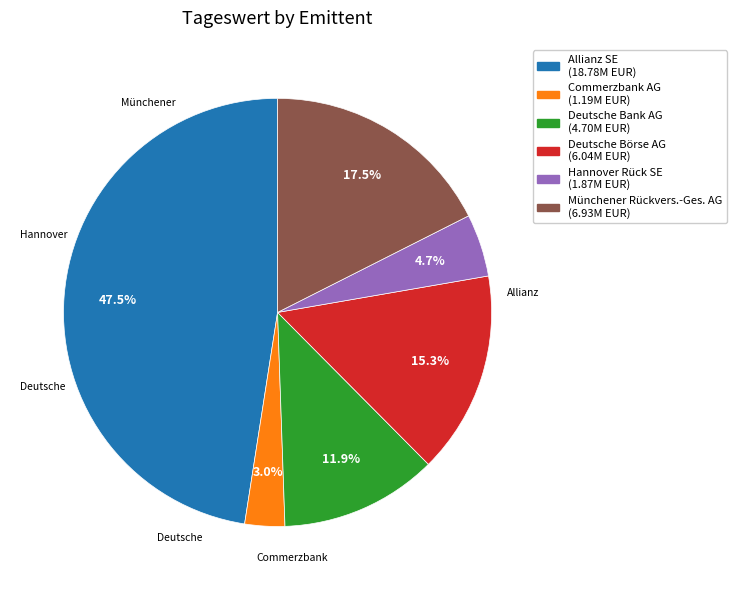

Which slice is the largest?

Allianz SE